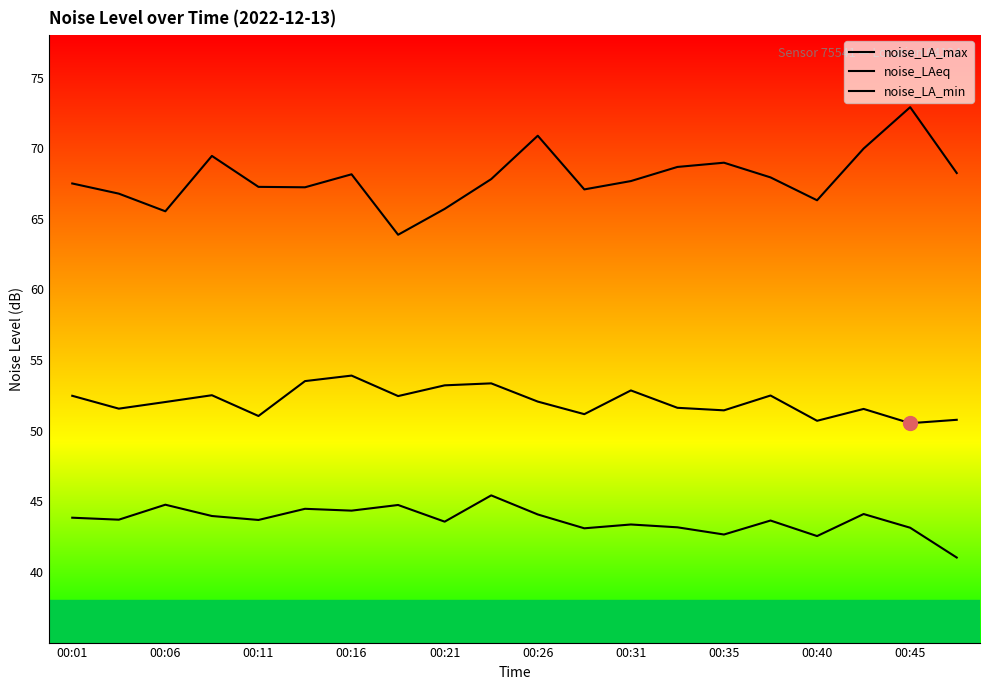

How many lines are shown in the chart?

3